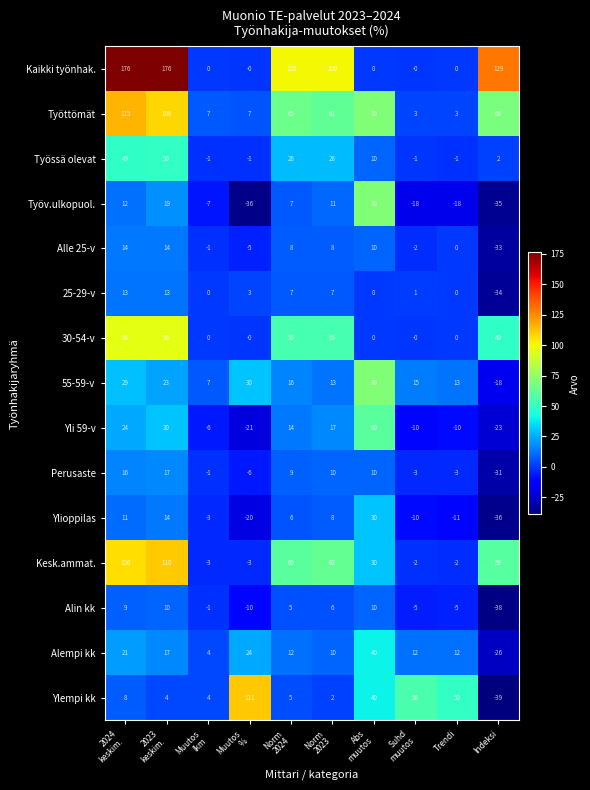

Which series has the largest total across all categories?

Kaikki työnhak.